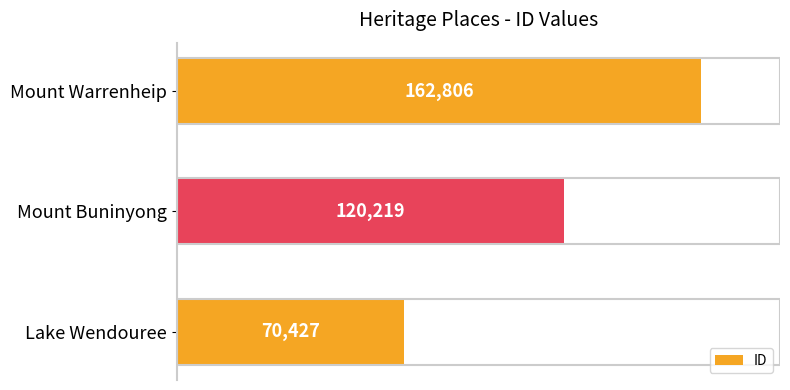

At which label is the value closest to 116616?

Mount Buninyong